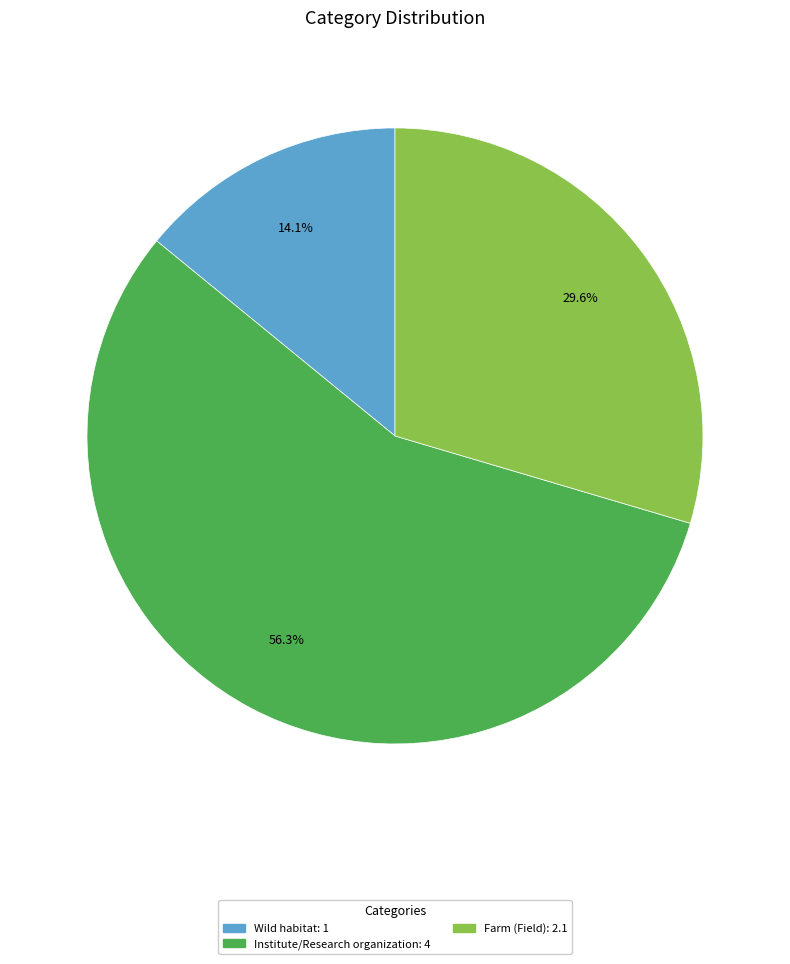

To the nearest percent, what is the combined percentage of Wild habitat and Institute/Research organization?

70%